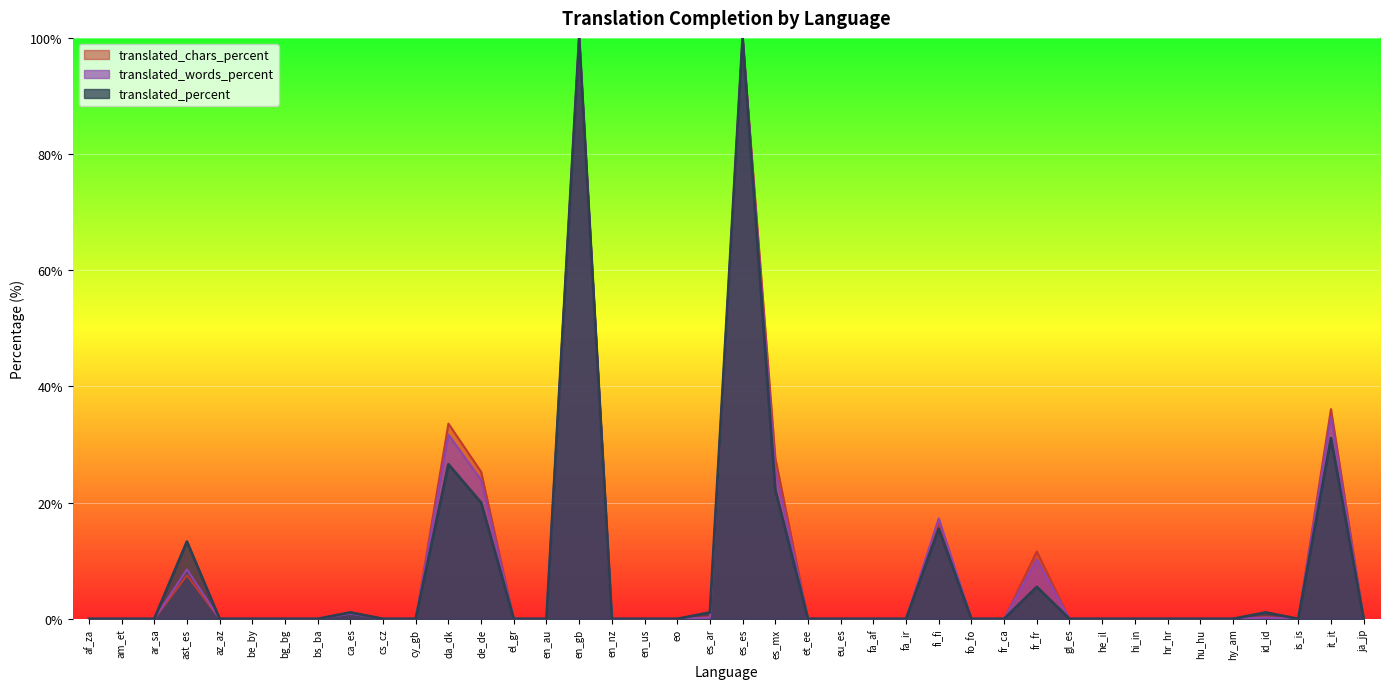

True or false: translated_percent and translated_words_percent cross at least once.

False